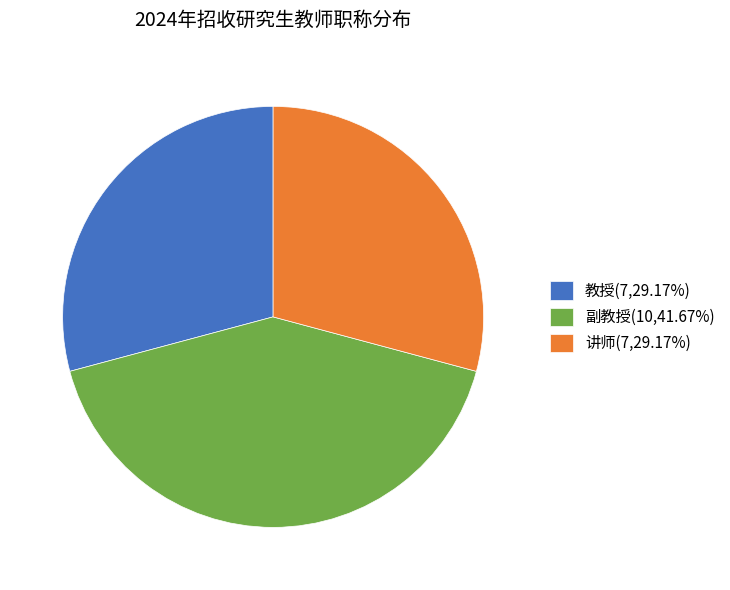

Do 副教授(10,41.67%) and 讲师(7,29.17%) together represent more than half of the pie?

Yes